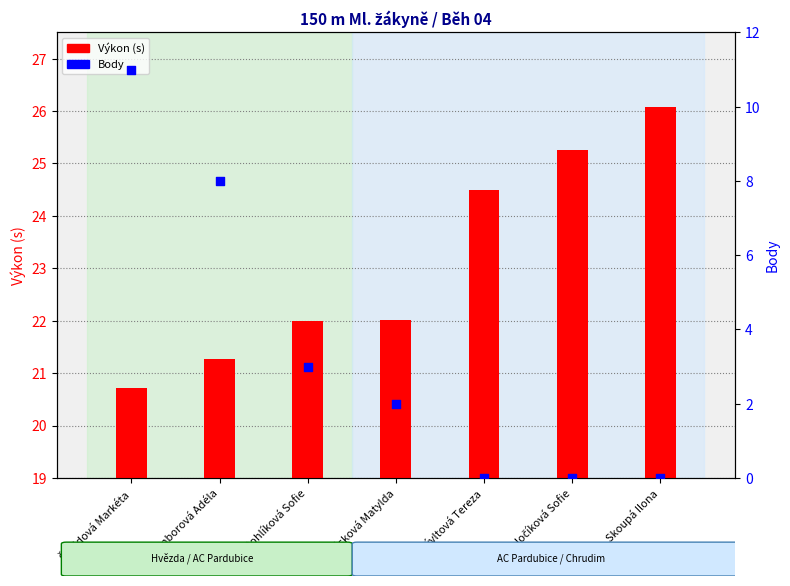

At which category is the sum across all series the highest?

Špeldová Markéta